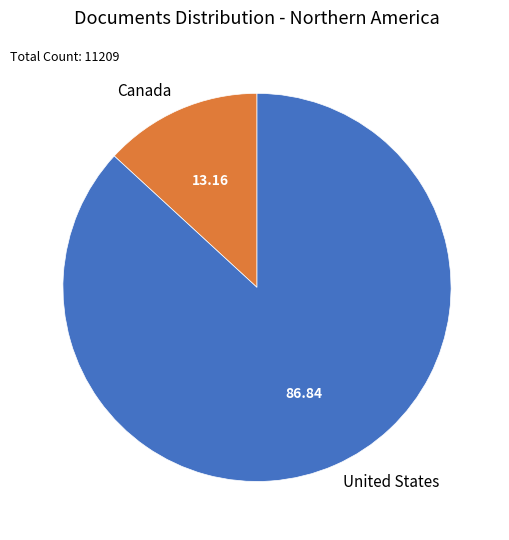

Rank the categories by value from lowest to highest.

Canada, United States